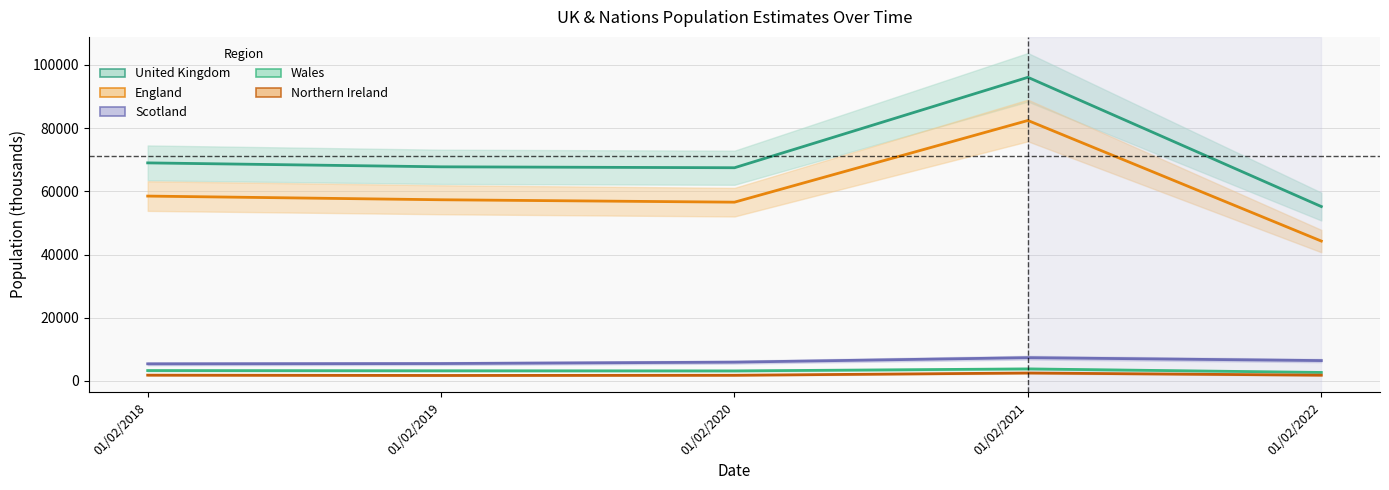

Between 01/02/2020 and 01/02/2021, which series saw the biggest shift?

United_Kingdom